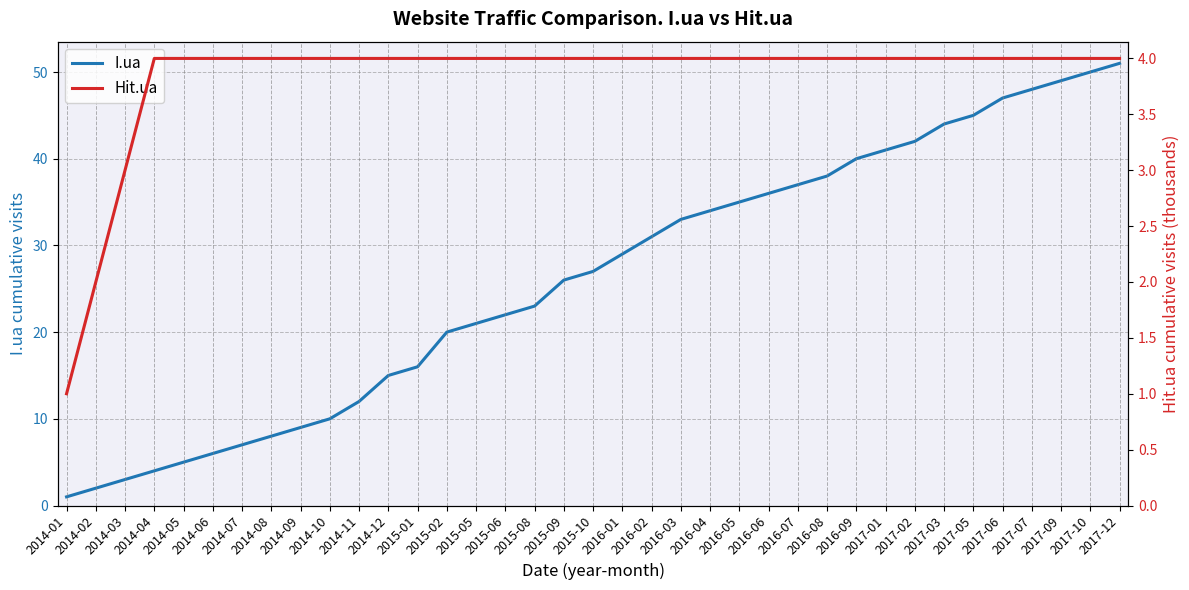

Reading right to left, transcribe all the data shown in this chart.

I.ua: 51	50	49	48	47	45	44	42	41	40	38	37	36	35	34	33	31	29	27	26	23	22	21	20	16	15	12	10	9	8	7	6	5	4	3	2	1
Hit.ua: 4	4	4	4	4	4	4	4	4	4	4	4	4	4	4	4	4	4	4	4	4	4	4	4	4	4	4	4	4	4	4	4	4	4	3	2	1